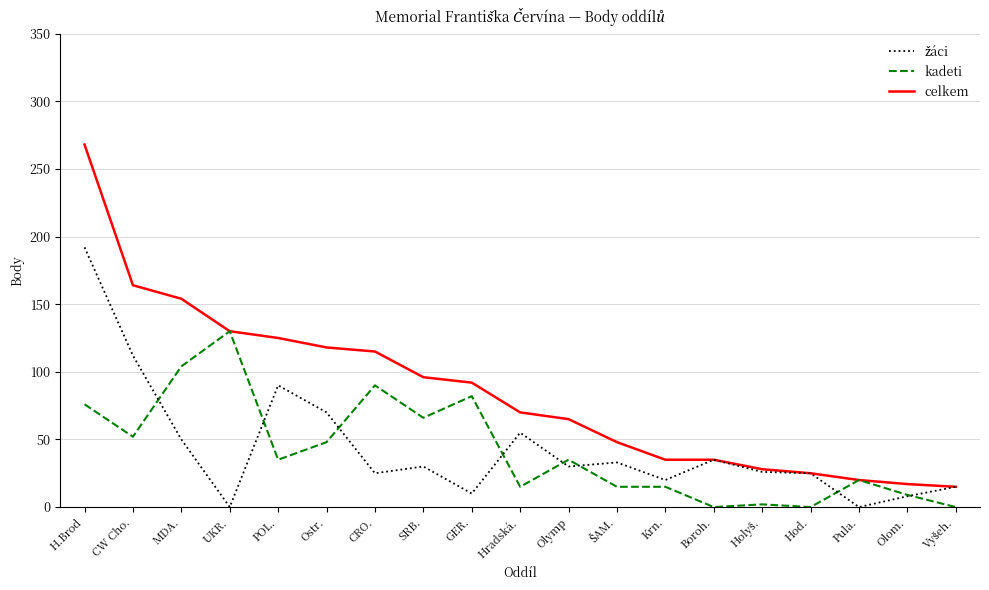

Which series has the largest range (max minus min)?

celkem